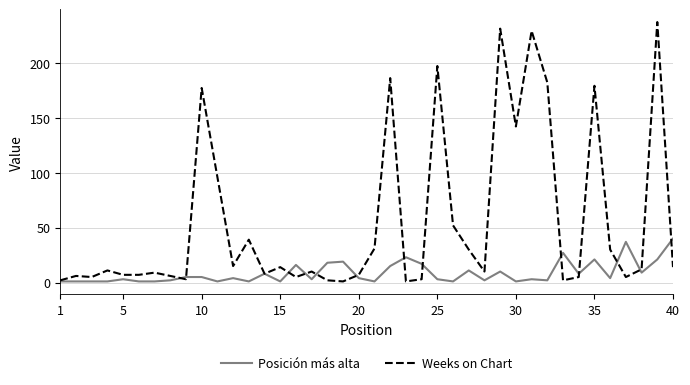

List the series in order of their overall mean, lowest first.

Posición más alta, Weeks on Chart